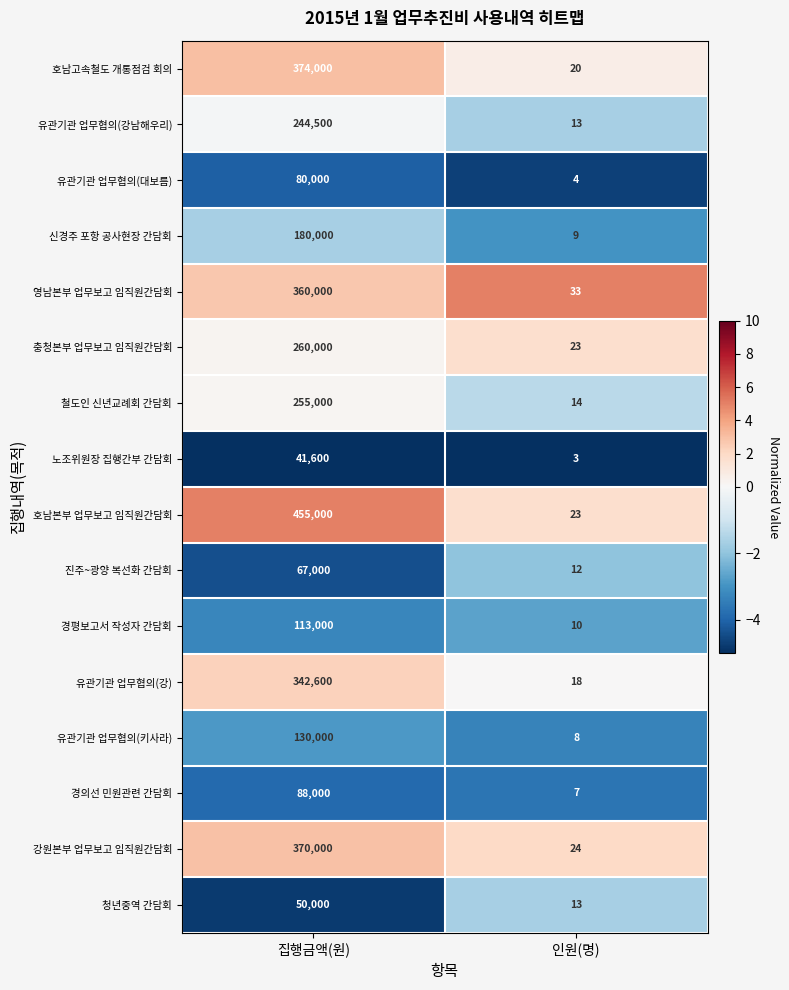

List the series in order of their peak value, highest first.

호남본부 업무보고 임직원간담회, 호남고속철도 개통점검 회의, 강원본부 업무보고 임직원간담회, 영남본부 업무보고 임직원간담회, 유관기관 업무협의(강), 충청본부 업무보고 임직원간담회, 철도인 신년교례회 간담회, 유관기관 업무협의(강남해우리), 신경주 포항 공사현장 간담회, 유관기관 업무협의(키사라), 경평보고서 작성자 간담회, 경의선 민원관련 간담회, 유관기관 업무협의(대보름), 진주~광양 복선화 간담회, 청년중역 간담회, 노조위원장 집행간부 간담회